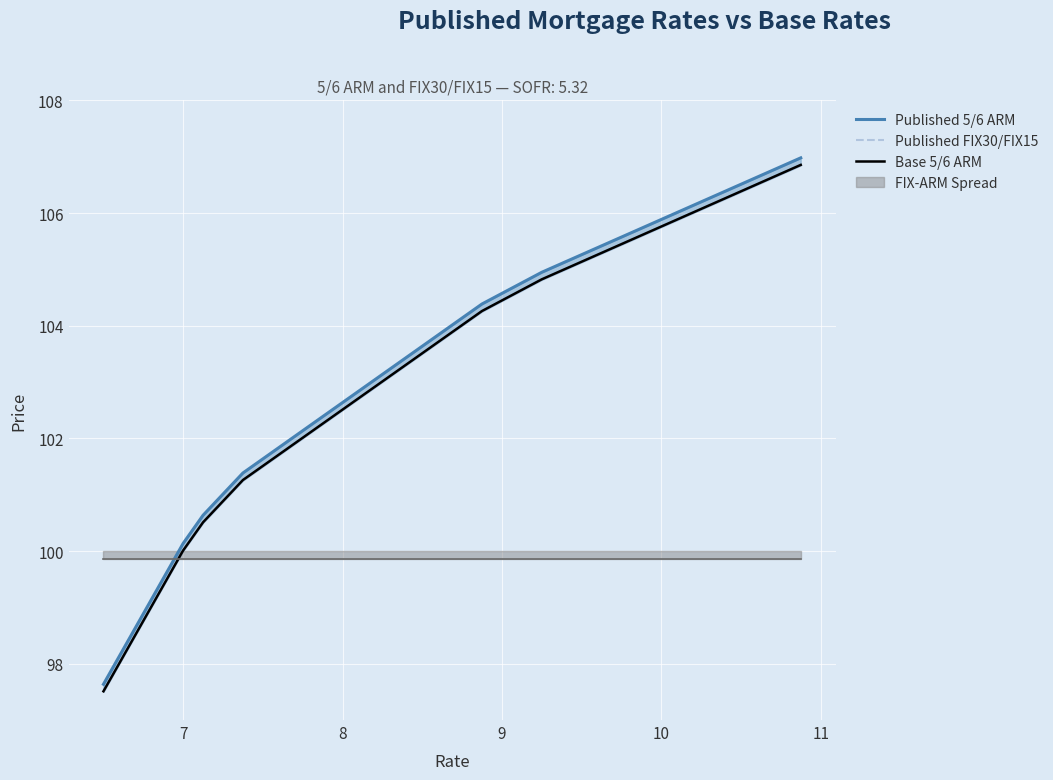

True or false: Base 5/6 ARM and Published 5/6 ARM intersect in this chart.

False